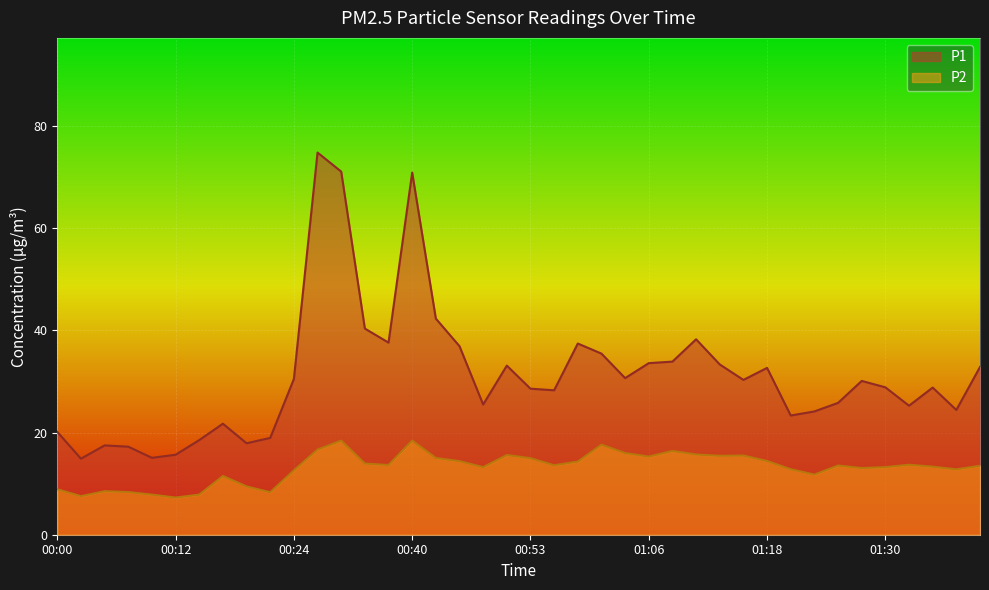

Which category has the highest value across all series?

00:27